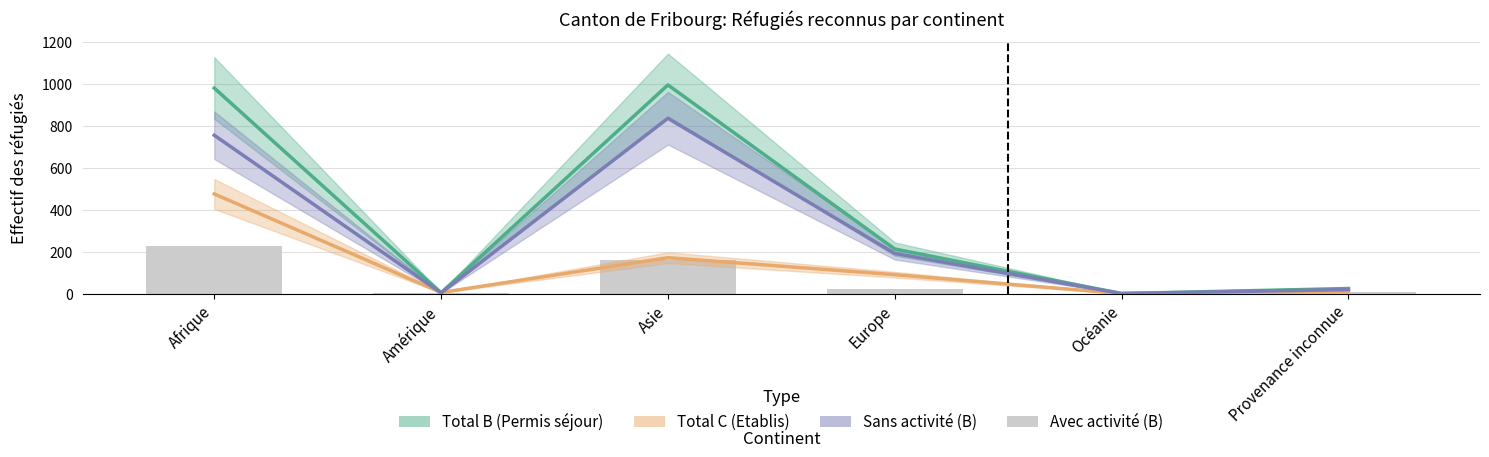

What are all the series names shown in the legend?

Total B (Permis séjour), Total C (Etablis), Sans activité (B), Avec activité (B)